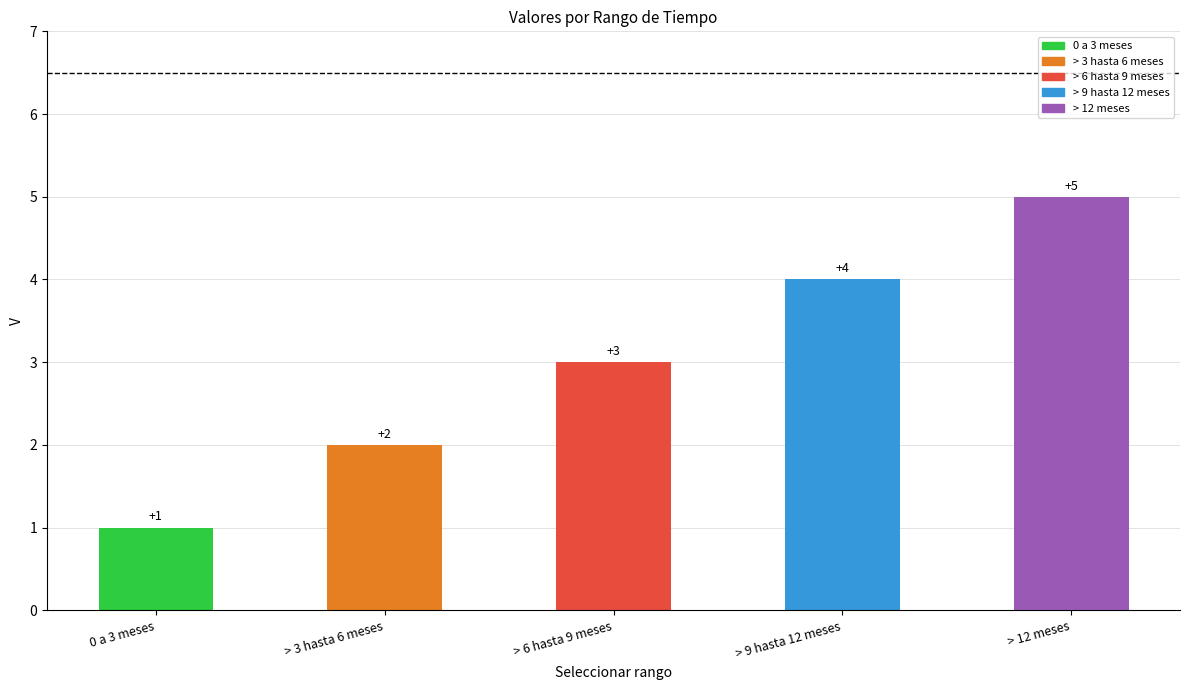

Which has a higher value, > 3 hasta 6 meses or > 6 hasta 9 meses?

> 6 hasta 9 meses